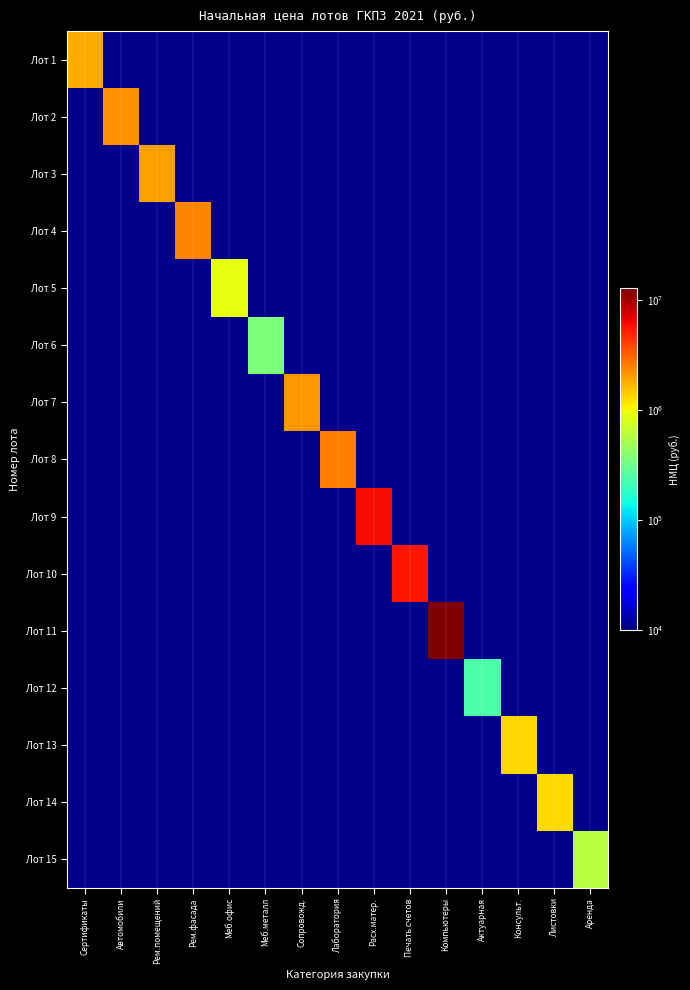

Reading left to right, transcribe all the data shown in this chart.

Лот 1: Сертификаты=1830618.3	Автомобили=1000.0	Рем.помещений=1000.0	Рем.фасада=1000.0	Меб.офис=1000.0	Меб.металл=1000.0	Сопровожд.=1000.0	Лаборатория=1000.0	Расх.матер.=1000.0	Печать счетов=1000.0	Компьютеры=1000.0	Актуарная=1000.0	Консульт.=1000.0	Листовки=1000.0	Аренда=1000.0
Лот 2: Сертификаты=1000.0	Автомобили=2233333.3	Рем.помещений=1000.0	Рем.фасада=1000.0	Меб.офис=1000.0	Меб.металл=1000.0	Сопровожд.=1000.0	Лаборатория=1000.0	Расх.матер.=1000.0	Печать счетов=1000.0	Компьютеры=1000.0	Актуарная=1000.0	Консульт.=1000.0	Листовки=1000.0	Аренда=1000.0
Лот 3: Сертификаты=1000.0	Автомобили=1000.0	Рем.помещений=2020345.0	Рем.фасада=1000.0	Меб.офис=1000.0	Меб.металл=1000.0	Сопровожд.=1000.0	Лаборатория=1000.0	Расх.матер.=1000.0	Печать счетов=1000.0	Компьютеры=1000.0	Актуарная=1000.0	Консульт.=1000.0	Листовки=1000.0	Аренда=1000.0
Лот 4: Сертификаты=1000.0	Автомобили=1000.0	Рем.помещений=1000.0	Рем.фасада=2460911.0	Меб.офис=1000.0	Меб.металл=1000.0	Сопровожд.=1000.0	Лаборатория=1000.0	Расх.матер.=1000.0	Печать счетов=1000.0	Компьютеры=1000.0	Актуарная=1000.0	Консульт.=1000.0	Листовки=1000.0	Аренда=1000.0
Лот 5: Сертификаты=1000.0	Автомобили=1000.0	Рем.помещений=1000.0	Рем.фасада=1000.0	Меб.офис=921991.7	Меб.металл=1000.0	Сопровожд.=1000.0	Лаборатория=1000.0	Расх.матер.=1000.0	Печать счетов=1000.0	Компьютеры=1000.0	Актуарная=1000.0	Консульт.=1000.0	Листовки=1000.0	Аренда=1000.0
Лот 6: Сертификаты=1000.0	Автомобили=1000.0	Рем.помещений=1000.0	Рем.фасада=1000.0	Меб.офис=1000.0	Меб.металл=365918.2	Сопровожд.=1000.0	Лаборатория=1000.0	Расх.матер.=1000.0	Печать счетов=1000.0	Компьютеры=1000.0	Актуарная=1000.0	Консульт.=1000.0	Листовки=1000.0	Аренда=1000.0
Лот 7: Сертификаты=1000.0	Автомобили=1000.0	Рем.помещений=1000.0	Рем.фасада=1000.0	Меб.офис=1000.0	Меб.металл=1000.0	Сопровожд.=2106000.0	Лаборатория=1000.0	Расх.матер.=1000.0	Печать счетов=1000.0	Компьютеры=1000.0	Актуарная=1000.0	Консульт.=1000.0	Листовки=1000.0	Аренда=1000.0
Лот 8: Сертификаты=1000.0	Автомобили=1000.0	Рем.помещений=1000.0	Рем.фасада=1000.0	Меб.офис=1000.0	Меб.металл=1000.0	Сопровожд.=1000.0	Лаборатория=2552596.7	Расх.матер.=1000.0	Печать счетов=1000.0	Компьютеры=1000.0	Актуарная=1000.0	Консульт.=1000.0	Листовки=1000.0	Аренда=1000.0
Лот 9: Сертификаты=1000.0	Автомобили=1000.0	Рем.помещений=1000.0	Рем.фасада=1000.0	Меб.офис=1000.0	Меб.металл=1000.0	Сопровожд.=1000.0	Лаборатория=1000.0	Расх.матер.=6151270.1	Печать счетов=1000.0	Компьютеры=1000.0	Актуарная=1000.0	Консульт.=1000.0	Листовки=1000.0	Аренда=1000.0
Лот 10: Сертификаты=1000.0	Автомобили=1000.0	Рем.помещений=1000.0	Рем.фасада=1000.0	Меб.офис=1000.0	Меб.металл=1000.0	Сопровожд.=1000.0	Лаборатория=1000.0	Расх.матер.=1000.0	Печать счетов=5640000.0	Компьютеры=1000.0	Актуарная=1000.0	Консульт.=1000.0	Листовки=1000.0	Аренда=1000.0
Лот 11: Сертификаты=1000.0	Автомобили=1000.0	Рем.помещений=1000.0	Рем.фасада=1000.0	Меб.офис=1000.0	Меб.металл=1000.0	Сопровожд.=1000.0	Лаборатория=1000.0	Расх.матер.=1000.0	Печать счетов=1000.0	Компьютеры=12816000.0	Актуарная=1000.0	Консульт.=1000.0	Листовки=1000.0	Аренда=1000.0
Лот 12: Сертификаты=1000.0	Автомобили=1000.0	Рем.помещений=1000.0	Рем.фасада=1000.0	Меб.офис=1000.0	Меб.металл=1000.0	Сопровожд.=1000.0	Лаборатория=1000.0	Расх.матер.=1000.0	Печать счетов=1000.0	Компьютеры=1000.0	Актуарная=241566.7	Консульт.=1000.0	Листовки=1000.0	Аренда=1000.0
Лот 13: Сертификаты=1000.0	Автомобили=1000.0	Рем.помещений=1000.0	Рем.фасада=1000.0	Меб.офис=1000.0	Меб.металл=1000.0	Сопровожд.=1000.0	Лаборатория=1000.0	Расх.матер.=1000.0	Печать счетов=1000.0	Компьютеры=1000.0	Актуарная=1000.0	Консульт.=1320000.0	Листовки=1000.0	Аренда=1000.0
Лот 14: Сертификаты=1000.0	Автомобили=1000.0	Рем.помещений=1000.0	Рем.фасада=1000.0	Меб.офис=1000.0	Меб.металл=1000.0	Сопровожд.=1000.0	Лаборатория=1000.0	Расх.матер.=1000.0	Печать счетов=1000.0	Компьютеры=1000.0	Актуарная=1000.0	Консульт.=1000.0	Листовки=1283755.0	Аренда=1000.0
Лот 15: Сертификаты=1000.0	Автомобили=1000.0	Рем.помещений=1000.0	Рем.фасада=1000.0	Меб.офис=1000.0	Меб.металл=1000.0	Сопровожд.=1000.0	Лаборатория=1000.0	Расх.матер.=1000.0	Печать счетов=1000.0	Компьютеры=1000.0	Актуарная=1000.0	Консульт.=1000.0	Листовки=1000.0	Аренда=603138.0